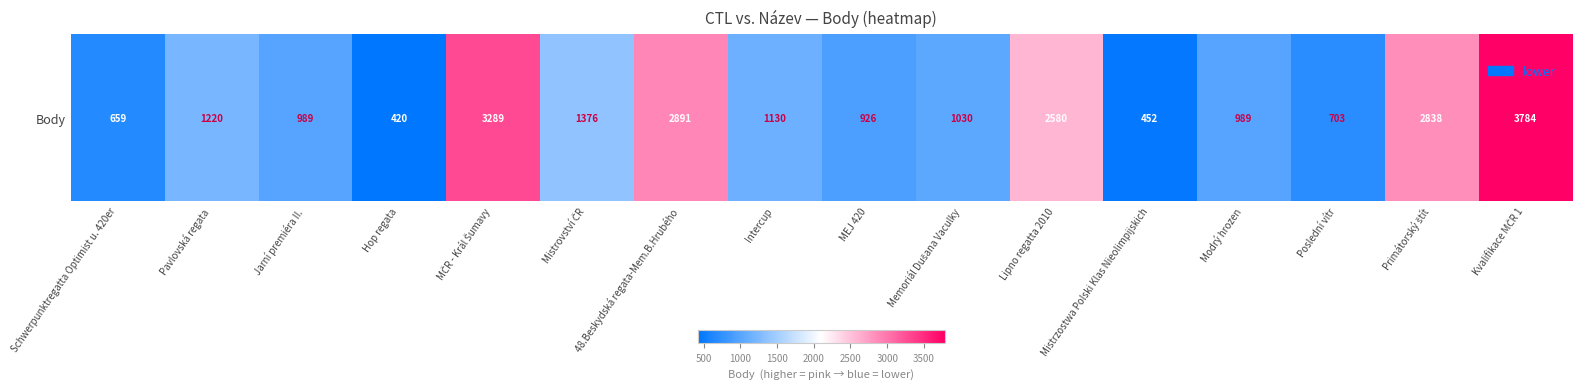

Which category has the highest value across all series?

Kvalifikace MČR 1